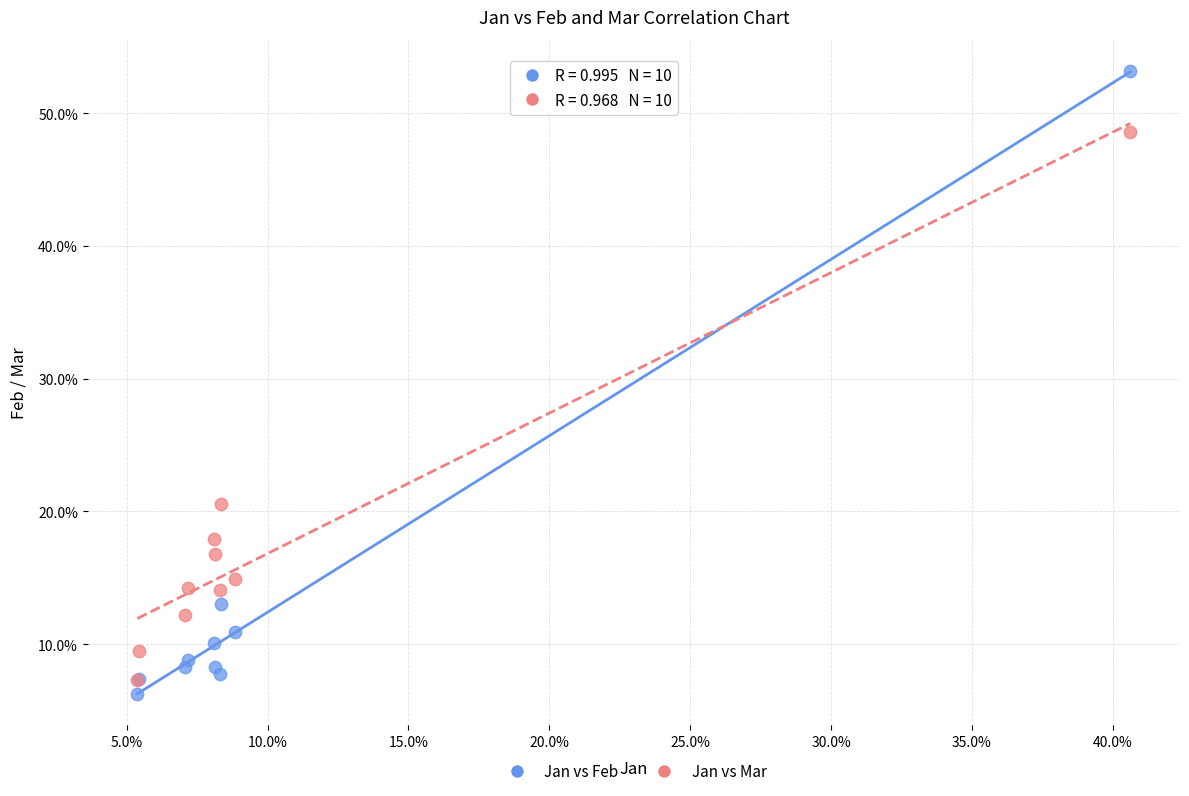

Which series contains the highest Y value?

Jan vs Feb